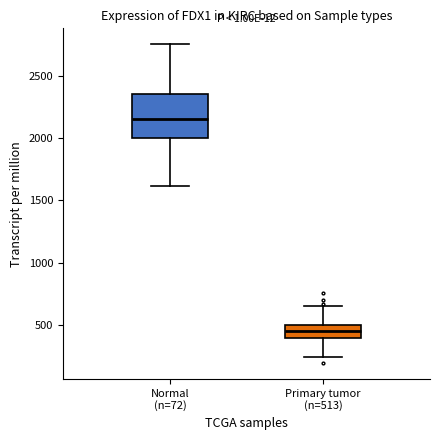

Reading left to right, read every box against the y-axis: the position of its median line, the range the box covers, and the ends of its whiskers. The values are not printed on the chart, so give them approximately, as read against the axis.

Normal (n=72): median 2150, box 2000 to 2350, whiskers 1600 to 2750
Primary tumor (n=513): median 450, box 400 to 500, whiskers 250 to 650